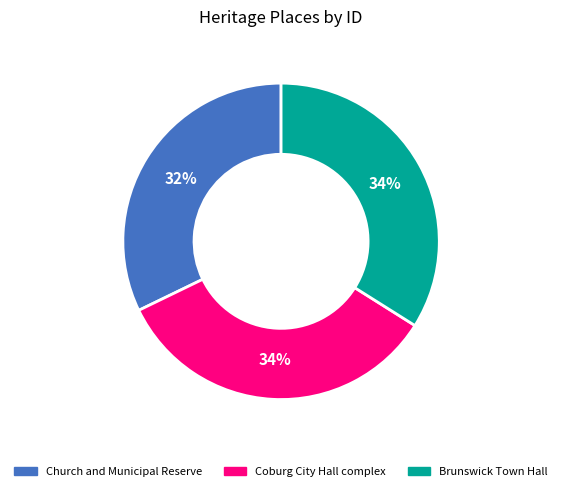

How many slices are in this pie chart?

3